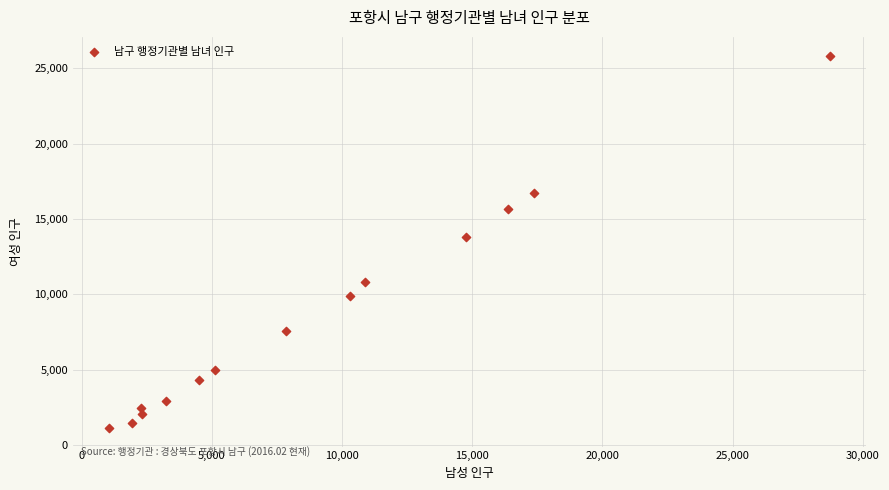

What Y value in the scatter plot is closest to 13494?

13799